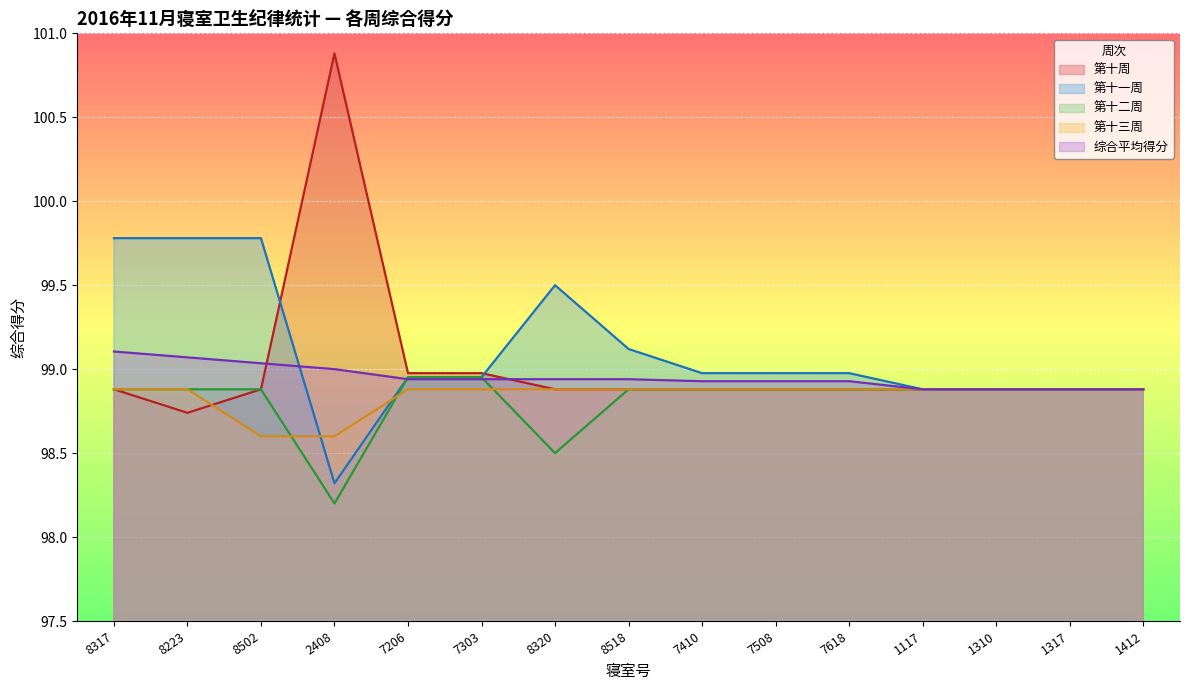

How many times do 综合平均得分 and 第十一周 cross each other?

2